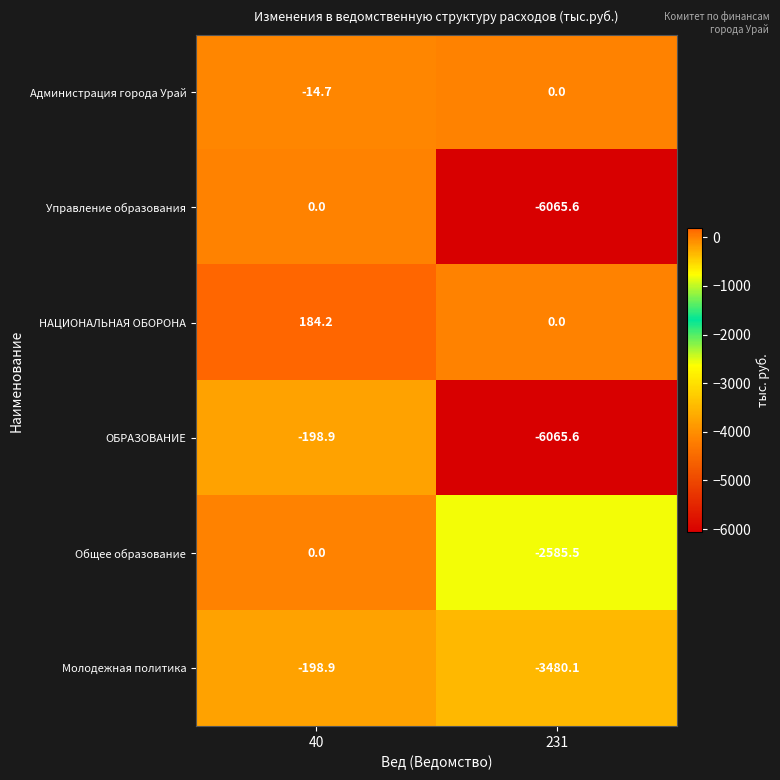

At which category is the sum across all series the highest?

40